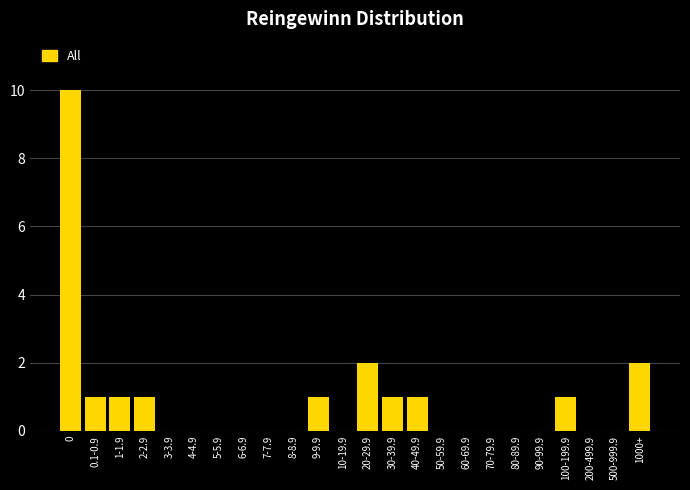

Reading left to right, what are all the values shown in this chart?

0=10	0.1-0.9=1	1-1.9=1	2-2.9=1	3-3.9=0	4-4.9=0	5-5.9=0	6-6.9=0	7-7.9=0	8-8.9=0	9-9.9=1	10-19.9=0	20-29.9=2	30-39.9=1	40-49.9=1	50-59.9=0	60-69.9=0	70-79.9=0	80-89.9=0	90-99.9=0	100-199.9=1	200-499.9=0	500-999.9=0	1000+=2